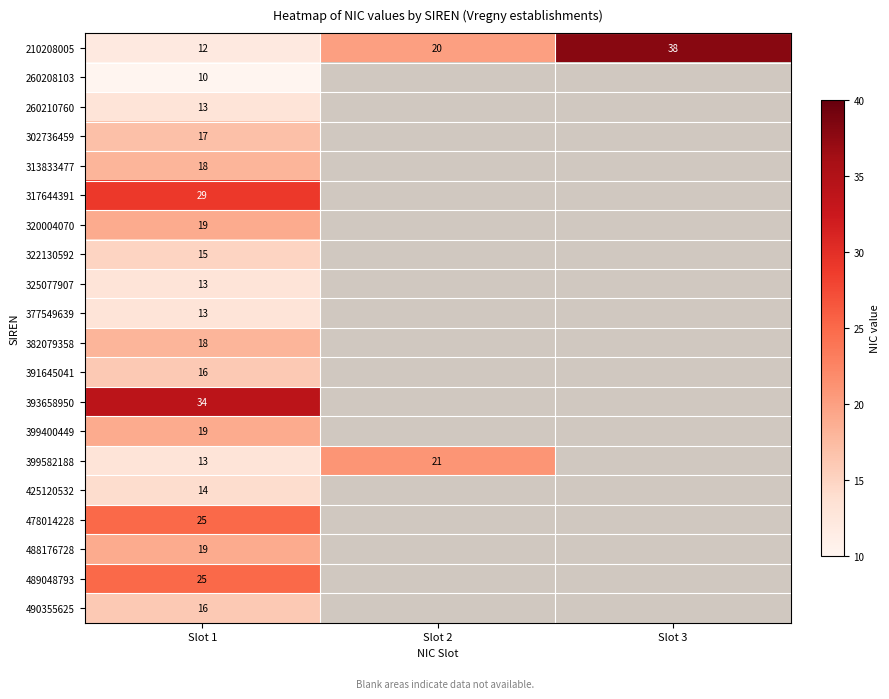

The value of 320004070 at Slot 1 is 19. True or false?

True